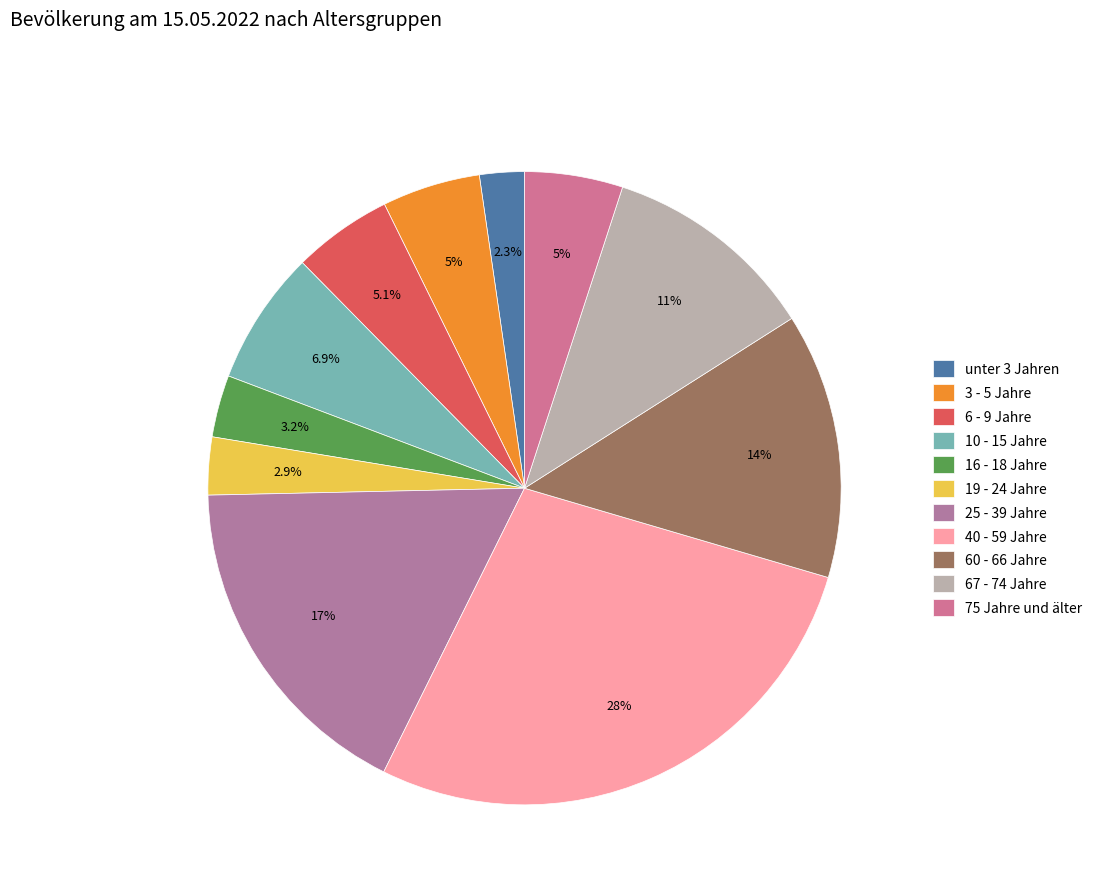

How many segments does this pie chart have?

11